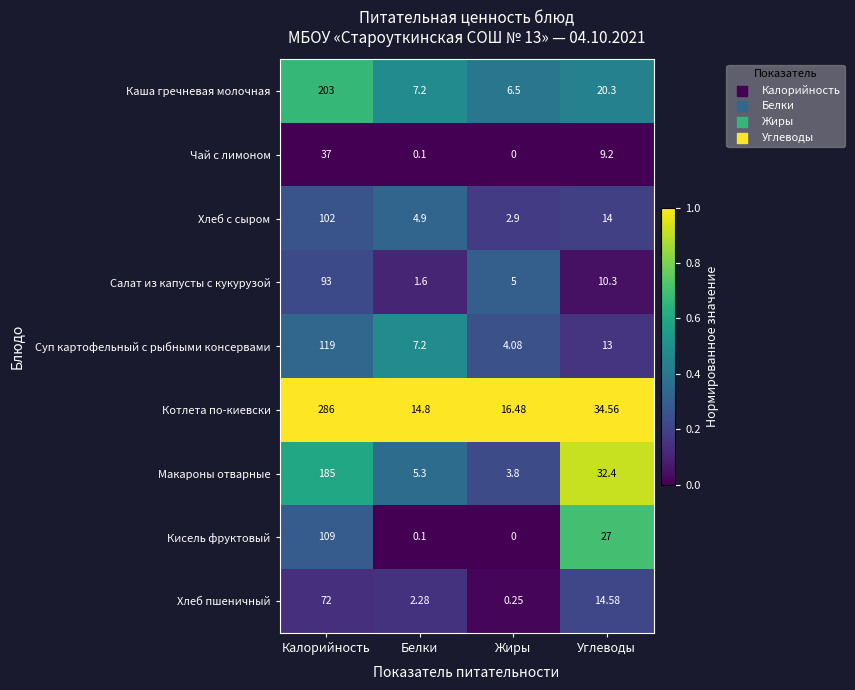

Between Калорийность and Жиры, which series saw the biggest shift?

Котлета по-киевски